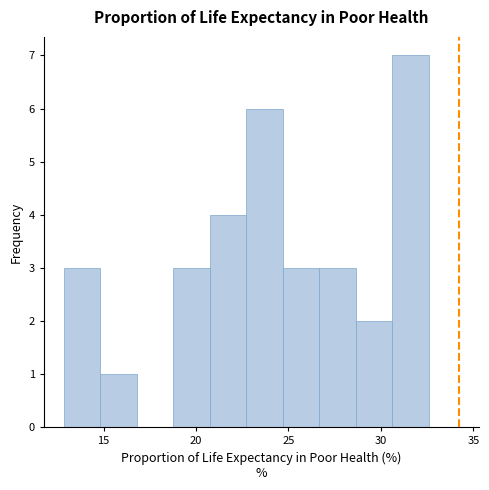

Around what value on the x-axis is the tallest bar? Give the approximate position of its centre, as read against the axis.

31.5